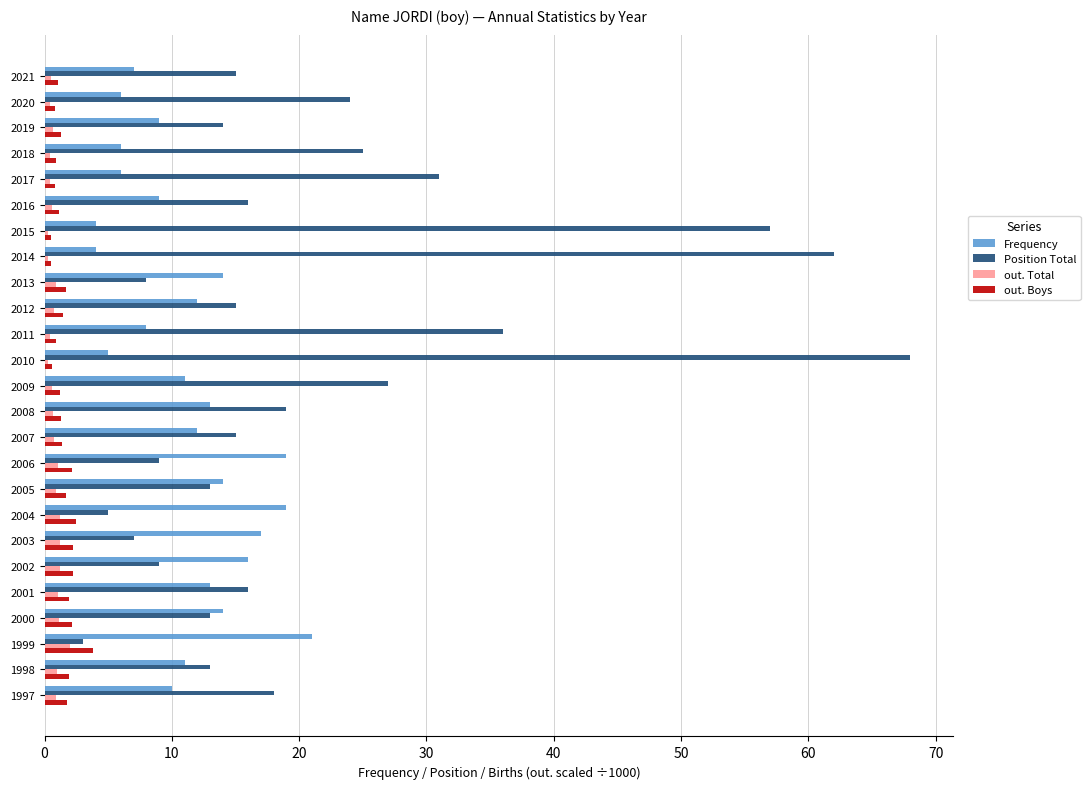

What is the difference between the maximum and second lowest values in the Frequency series?

17.0